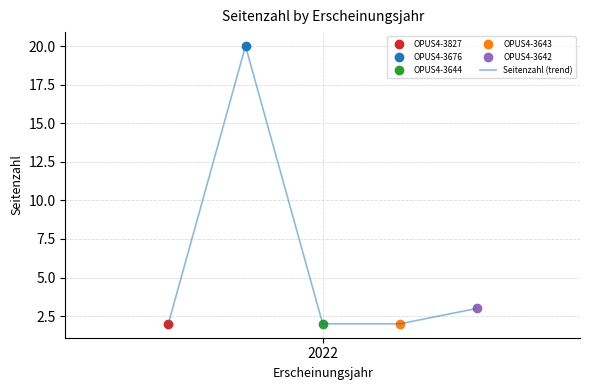

What is the maximum value for Seitenzahl (trend)?

20